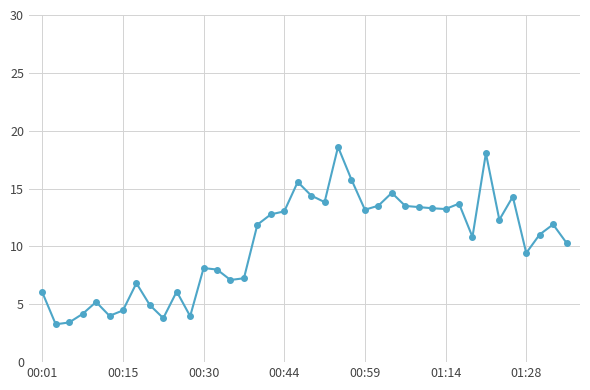

Is this an area chart (filled region under the line)?

No